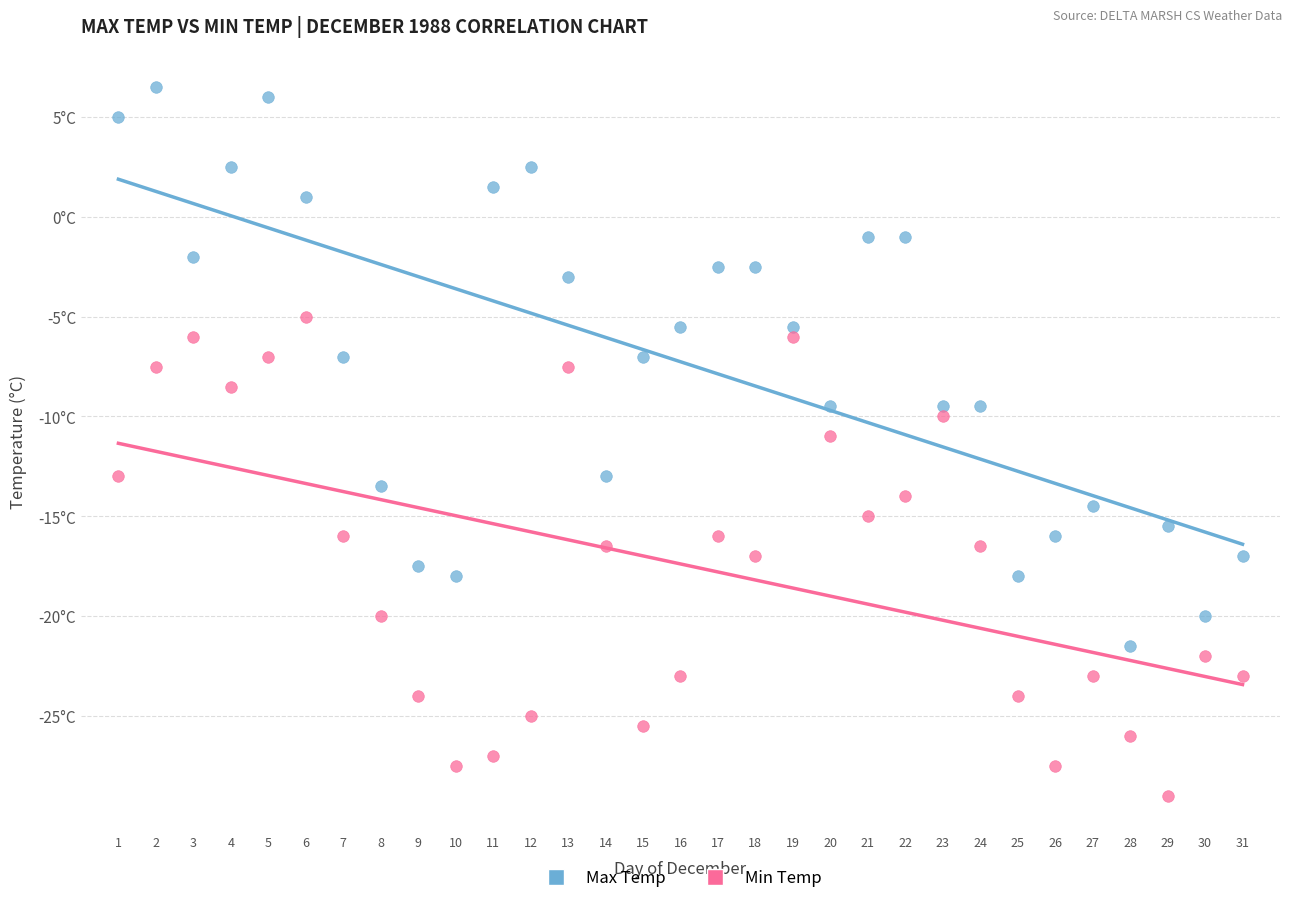

What are all the series names shown in the legend?

Max Temp, Min Temp